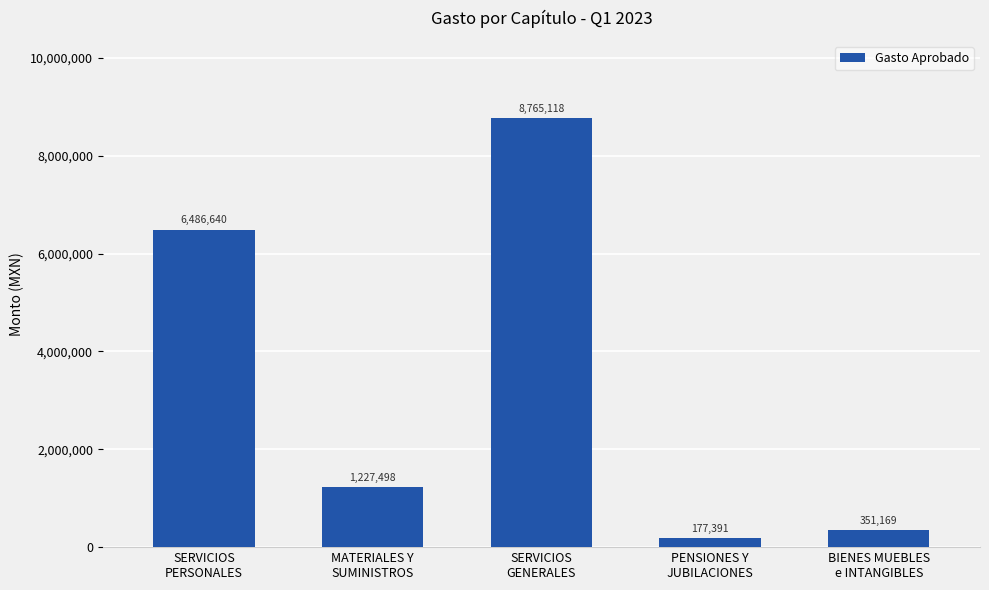

Is it true that the value at SERVICIOS
PERSONALES is 6486640.0?

True